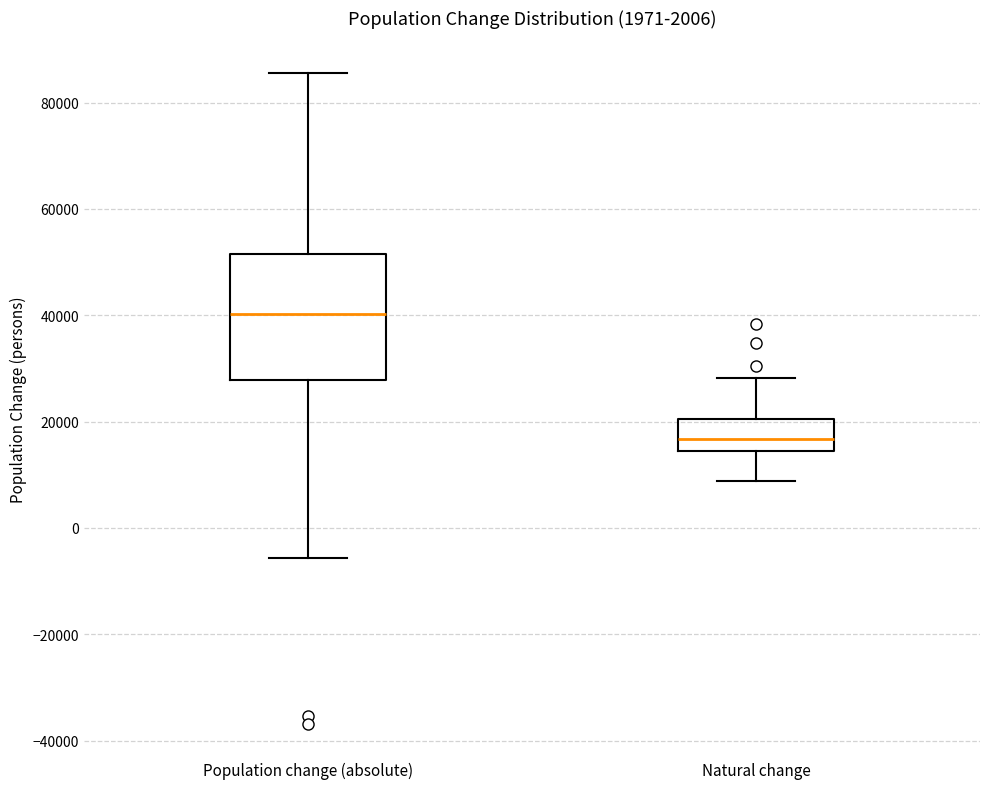

Reading left to right, read every box against the y-axis: the position of its median line, the range the box covers, and the ends of its whiskers. The values are not printed on the chart, so give them approximately, as read against the axis.

Population change (absolute): median 40000, box 28000 to 52000, whiskers -6000 to 86000
Natural change: median 16000, box 14000 to 20000, whiskers 8000 to 28000